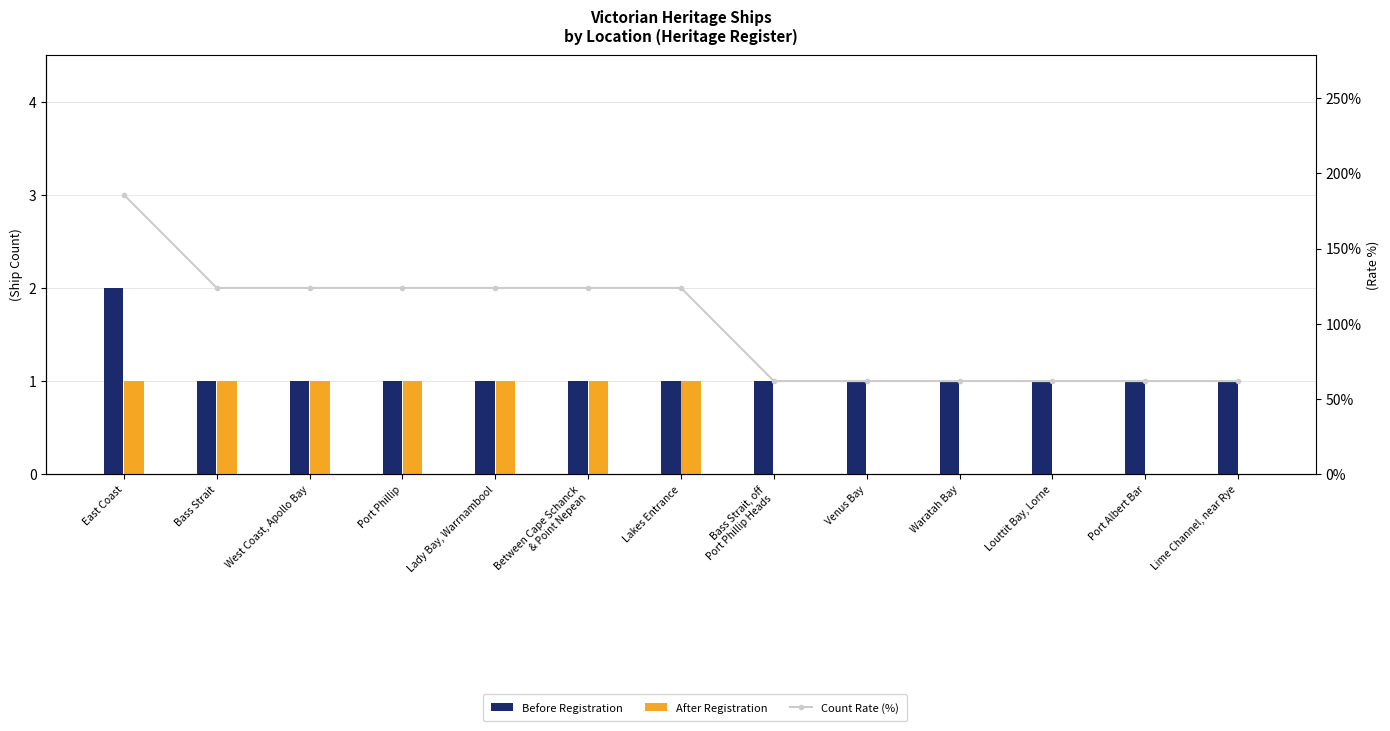

At which category is the sum across all series the highest?

East Coast